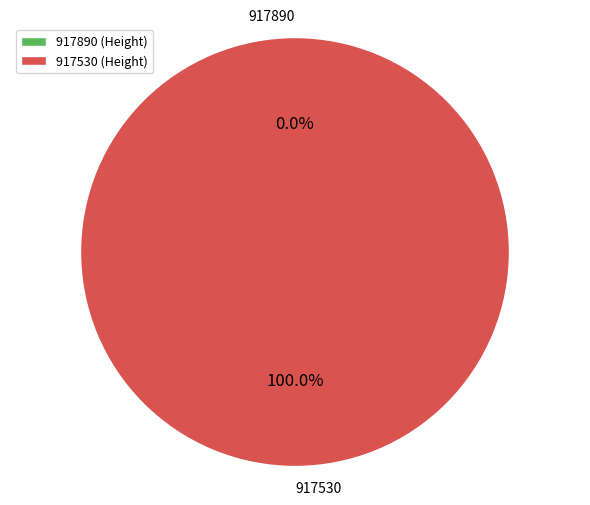

To the nearest percent, what is the difference between the largest and smallest slice percentages?

100%